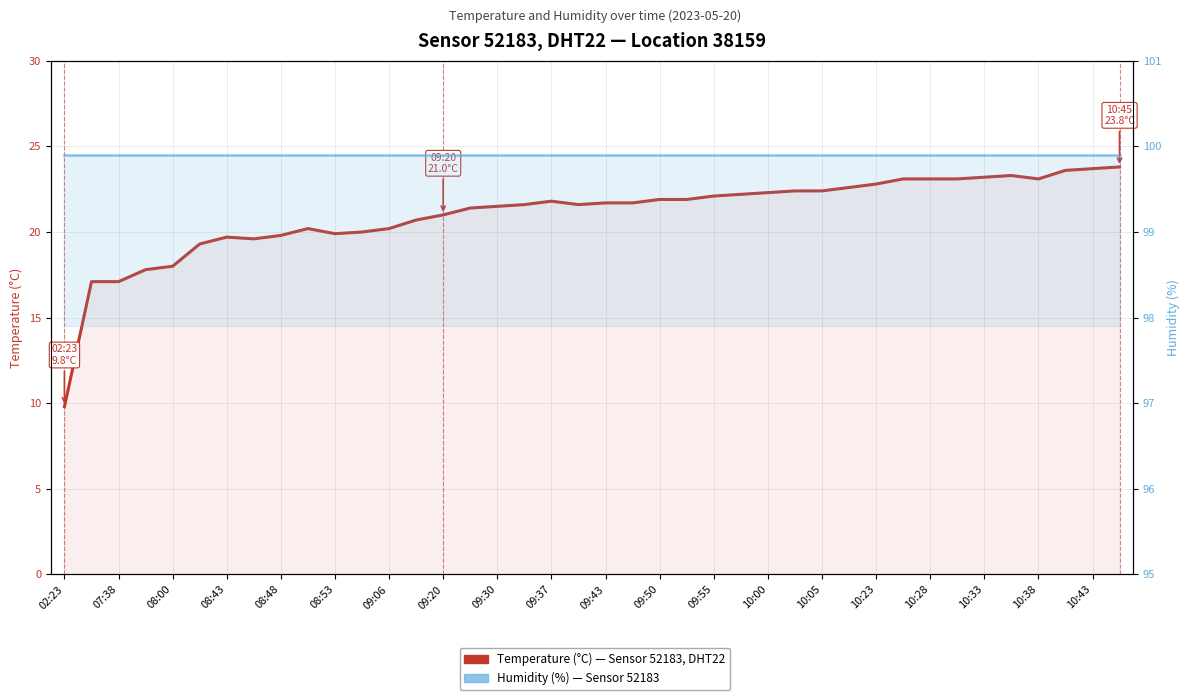

Reading left to right, extract all data points from this chart.

Temperature (°C) — Sensor 52183, DHT22: 9.8	17.1	17.1	17.8	18.0	19.3	19.7	19.6	19.8	20.2	19.9	20.0	20.2	20.7	21.0	21.4	21.5	21.6	21.8	21.6	21.7	21.7	21.9	21.9	22.1	22.2	22.3	22.4	22.4	22.6	22.8	23.1	23.1	23.1	23.2	23.3	23.1	23.6	23.7	23.8
Humidity (%) — Sensor 52183: 99.9	99.9	99.9	99.9	99.9	99.9	99.9	99.9	99.9	99.9	99.9	99.9	99.9	99.9	99.9	99.9	99.9	99.9	99.9	99.9	99.9	99.9	99.9	99.9	99.9	99.9	99.9	99.9	99.9	99.9	99.9	99.9	99.9	99.9	99.9	99.9	99.9	99.9	99.9	99.9